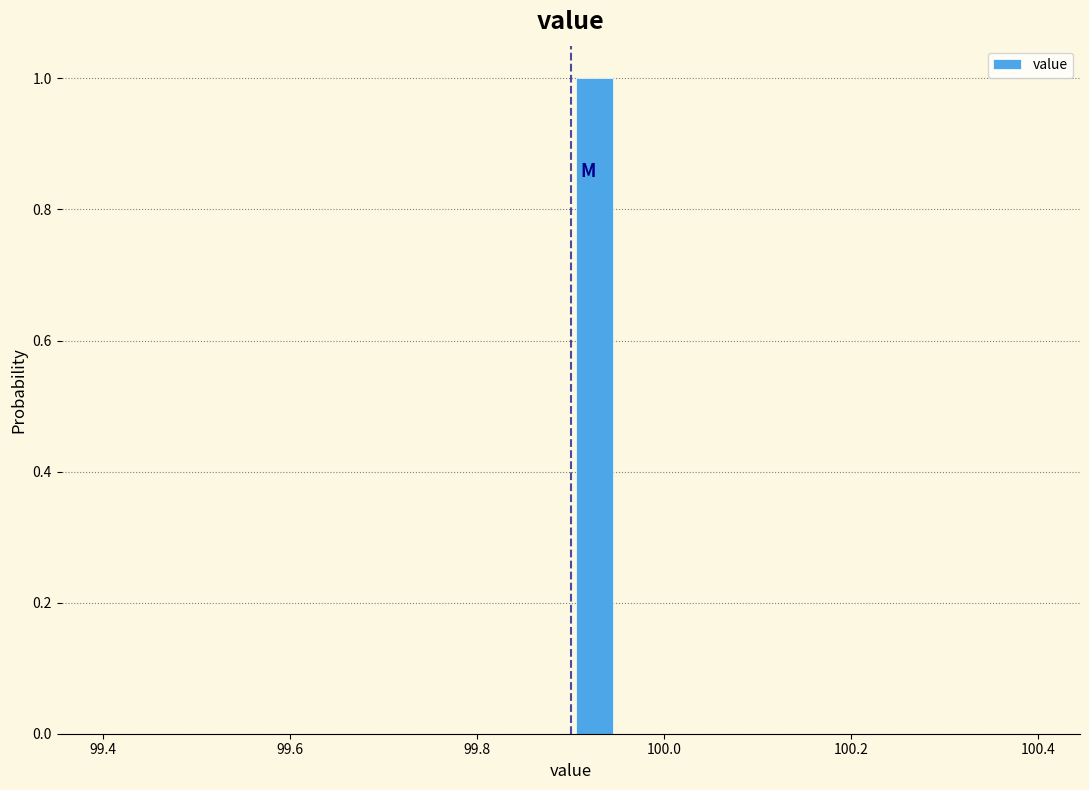

Read against the x-axis, roughly where is the centre of the tallest bar?

99.92